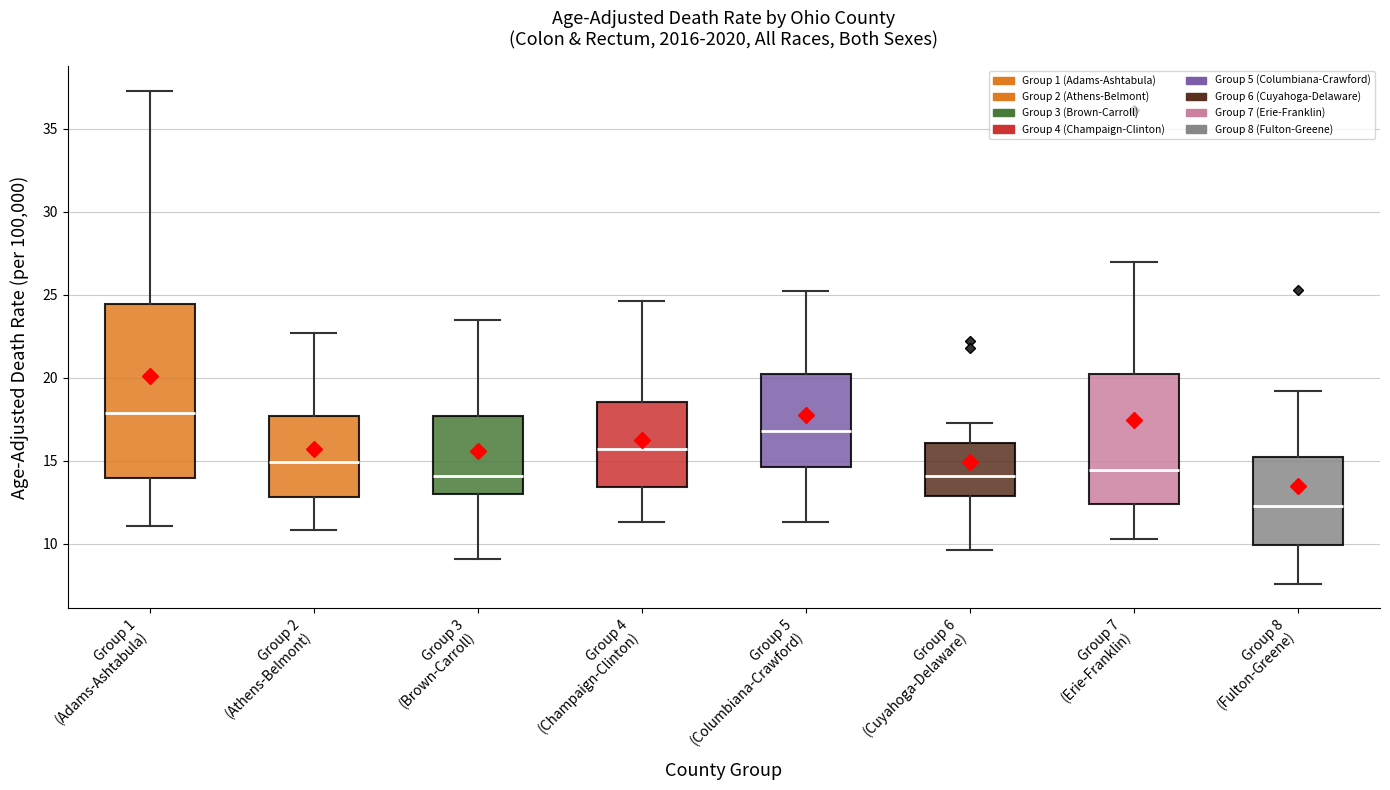

Reading left to right, transcribe this box plot: for each box, give where its median line is, the range the box spans, and where its two whiskers end, as read against the y-axis. The values are not printed on the chart, so give them approximately, as read against the axis.

Group 1 (Adams-Ashtabula): median 18.0, box 14.0 to 24.5, whiskers 11.0 to 37.5
Group 2 (Athens-Belmont): median 15.0, box 13.0 to 17.5, whiskers 11.0 to 22.5
Group 3 (Brown-Carroll): median 14.0, box 13.0 to 17.5, whiskers 9.0 to 23.5
Group 4 (Champaign-Clinton): median 15.5, box 13.5 to 18.5, whiskers 11.5 to 24.5
Group 5 (Columbiana-Crawford): median 17.0, box 14.5 to 20.0, whiskers 11.5 to 25.0
Group 6 (Cuyahoga-Delaware): median 14.0, box 13.0 to 16.0, whiskers 9.5 to 17.5
Group 7 (Erie-Franklin): median 14.5, box 12.5 to 20.0, whiskers 10.5 to 27.0
Group 8 (Fulton-Greene): median 12.5, box 10.0 to 15.0, whiskers 7.5 to 19.0